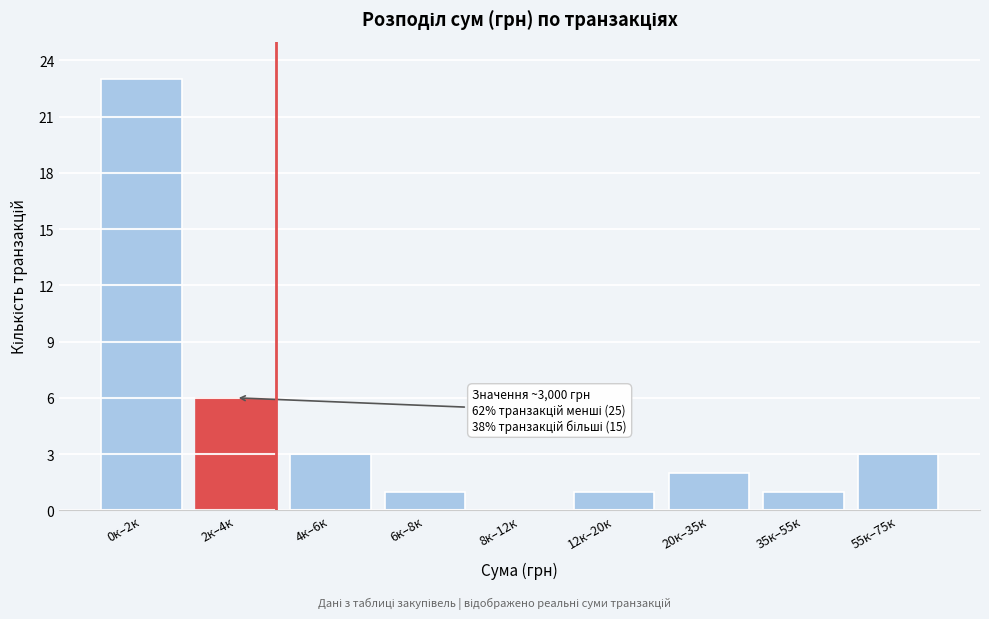

Reading left to right, transcribe all the data shown in this chart.

0к–2к=23	2к–4к=6	4к–6к=3	6к–8к=1	8к–12к=0	12к–20к=1	20к–35к=2	35к–55к=1	55к–75к=3